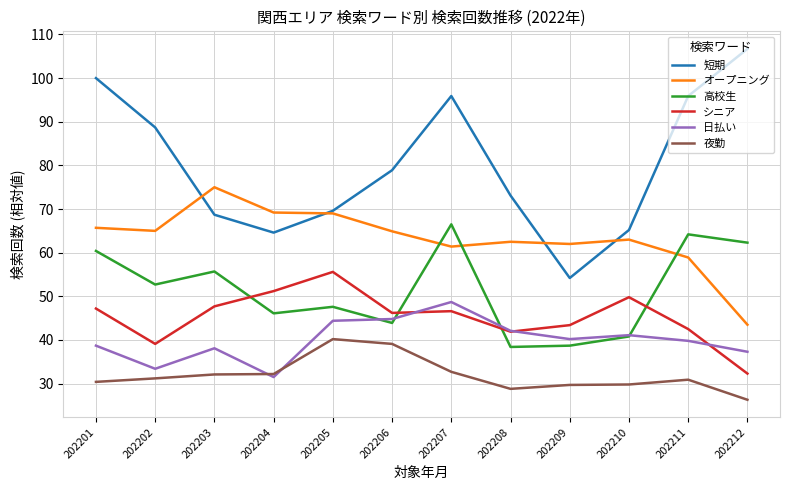

Rank the series by their maximum value, from highest to lowest.

短期, オープニング, 高校生, シニア, 日払い, 夜勤